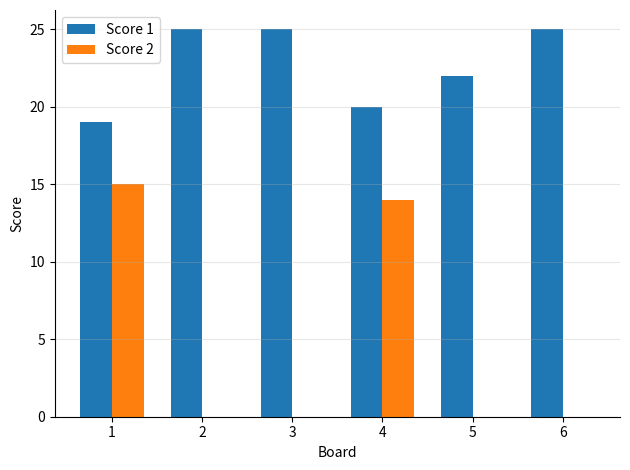

Which series changed the most between 1 and 5?

Score 2